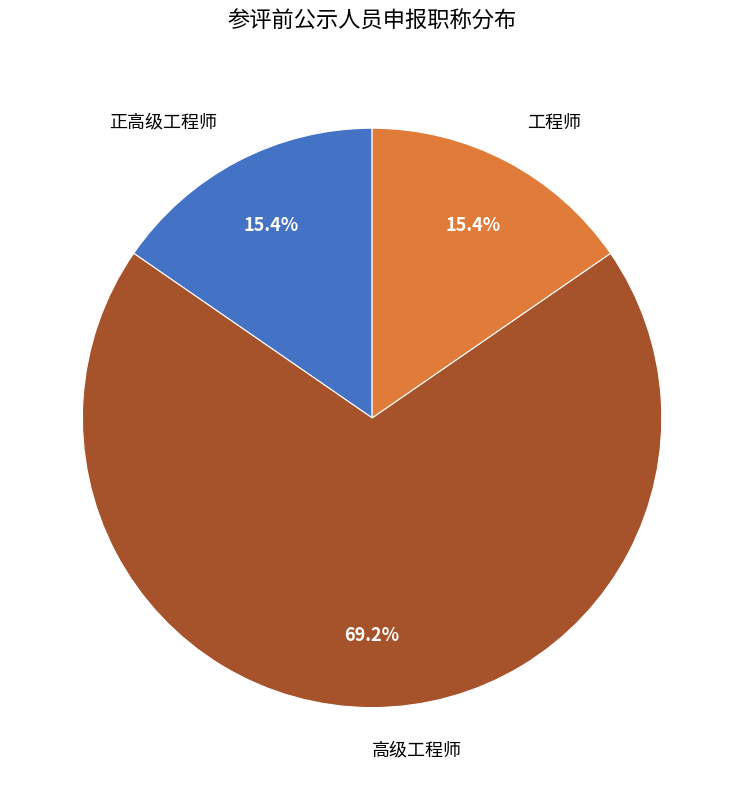

To the nearest percent, what portion does 工程师 represent?

15%